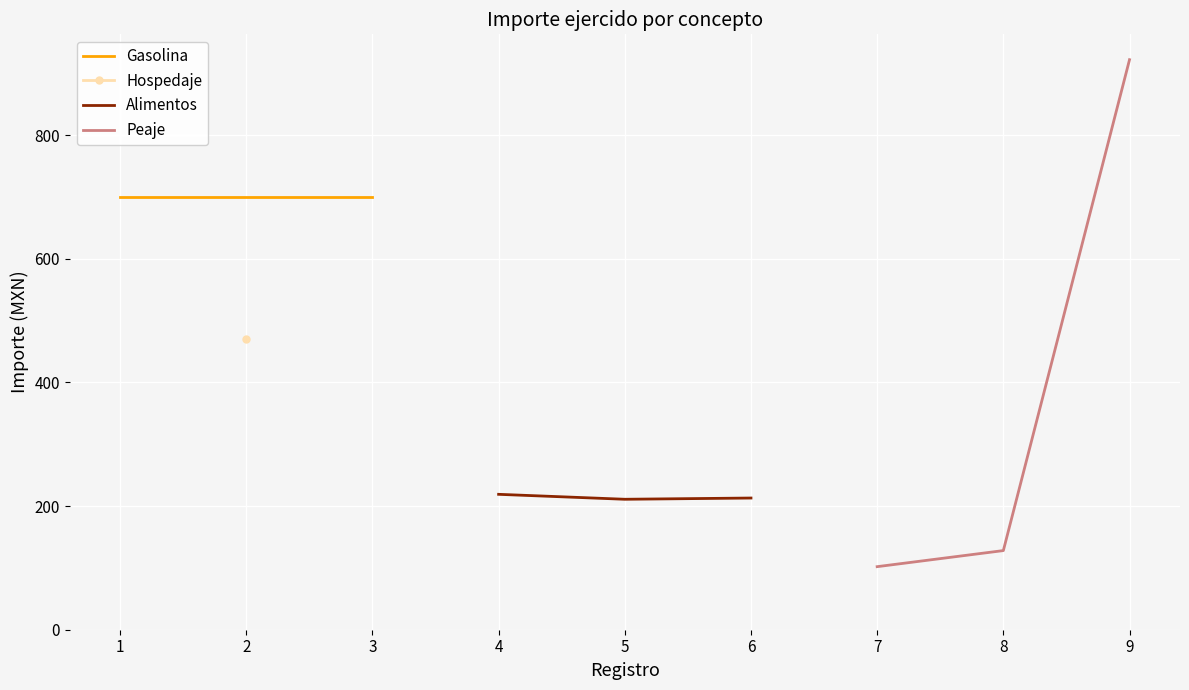

The value of Alimentos at 6 is 364. True or false?

False